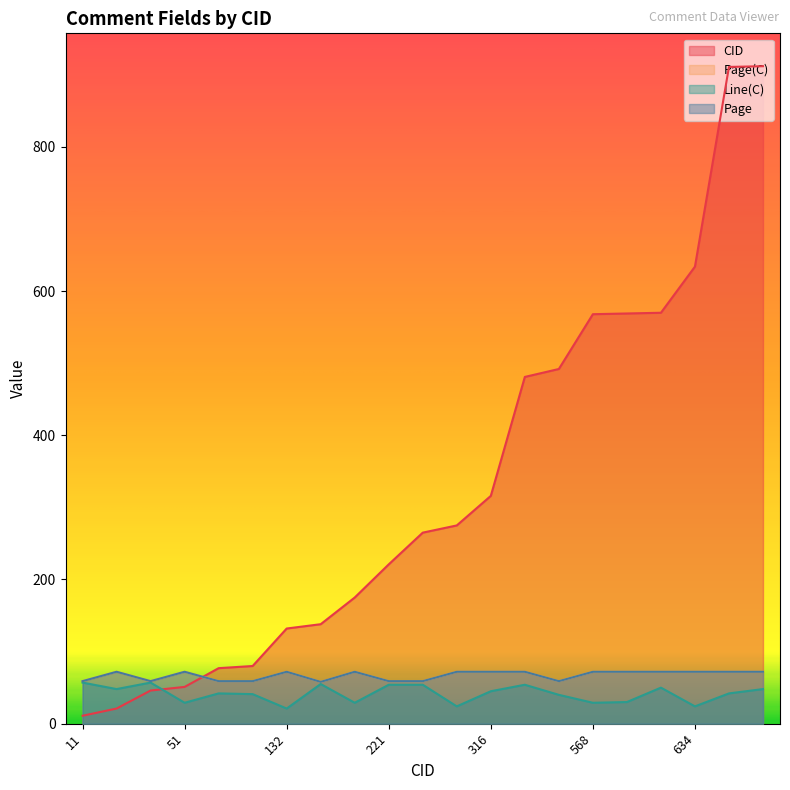

Between 132 and 912, which series saw the biggest shift?

CID